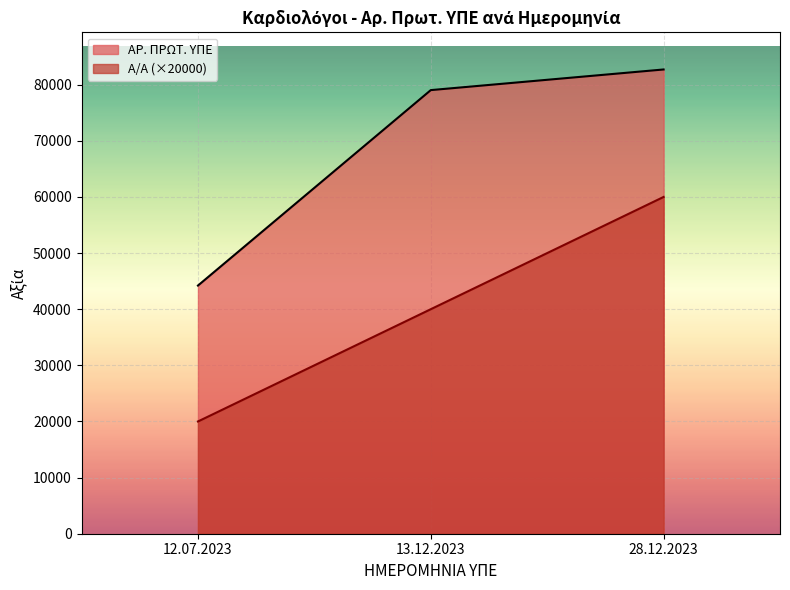

Which label corresponds to the largest value in the chart?

28.12.2023